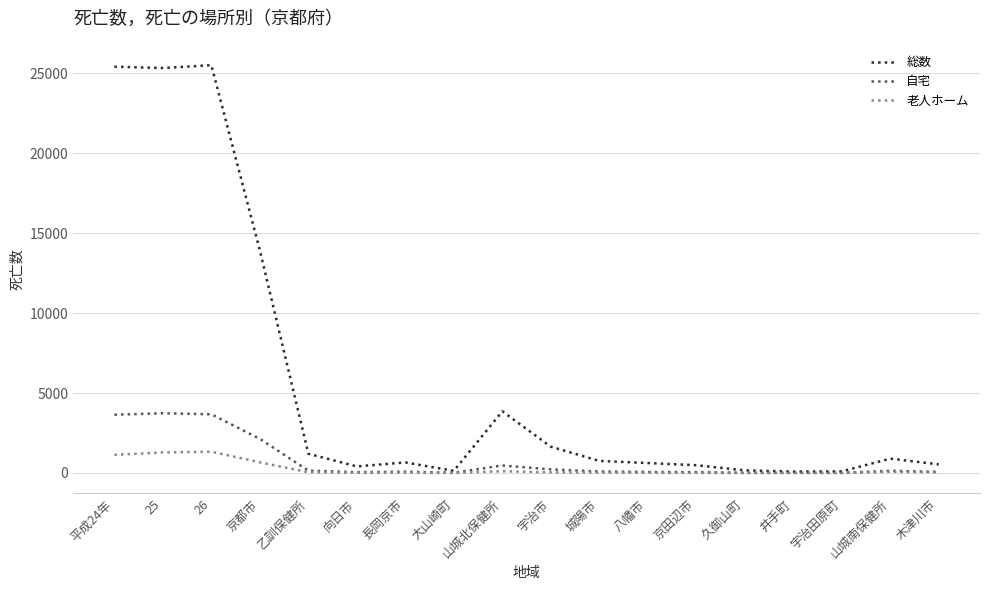

Which series has the largest range (max minus min)?

総数